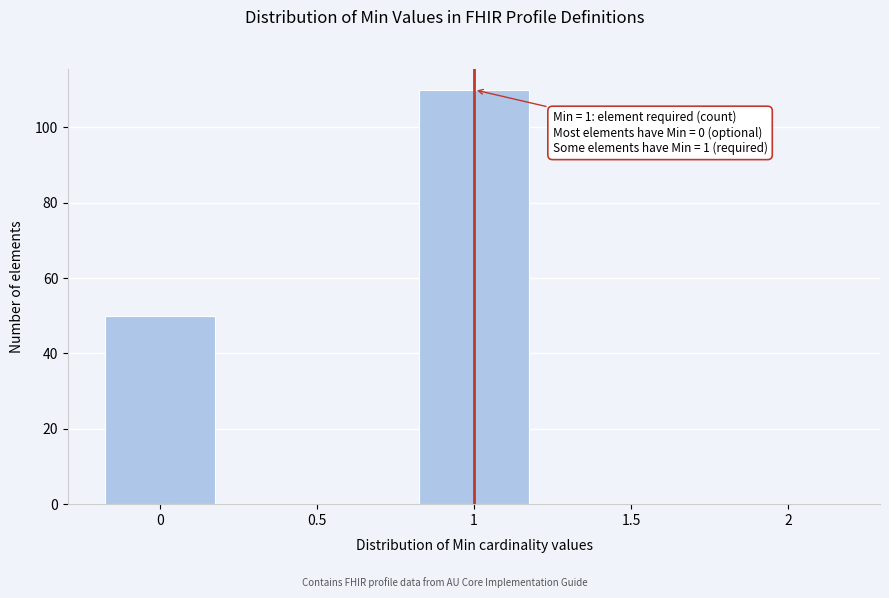

Reading right to left, list all the values displayed in this chart.

2=0	1.5=0	1=110	0.5=0	0=50